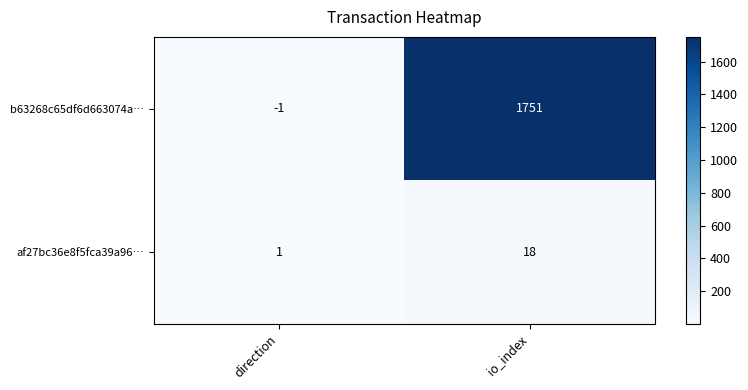

How many distinct data groups are displayed?

2